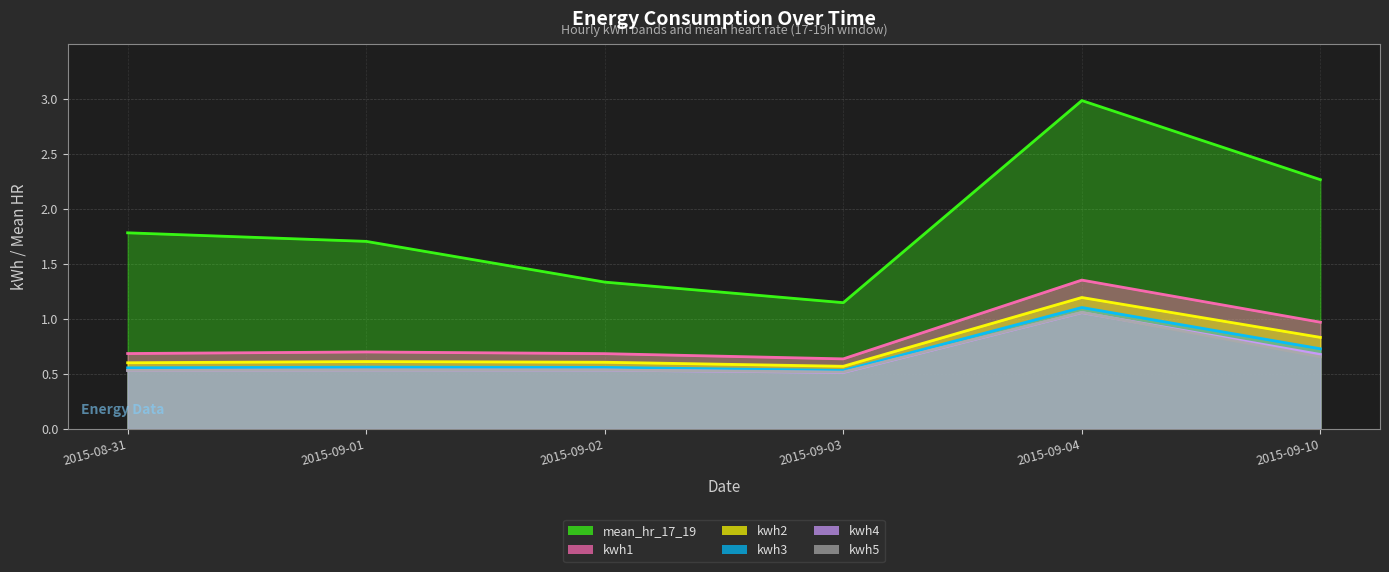

In mean_hr_17_19, how many points are higher than both neighbors (excluding endpoints)?

1